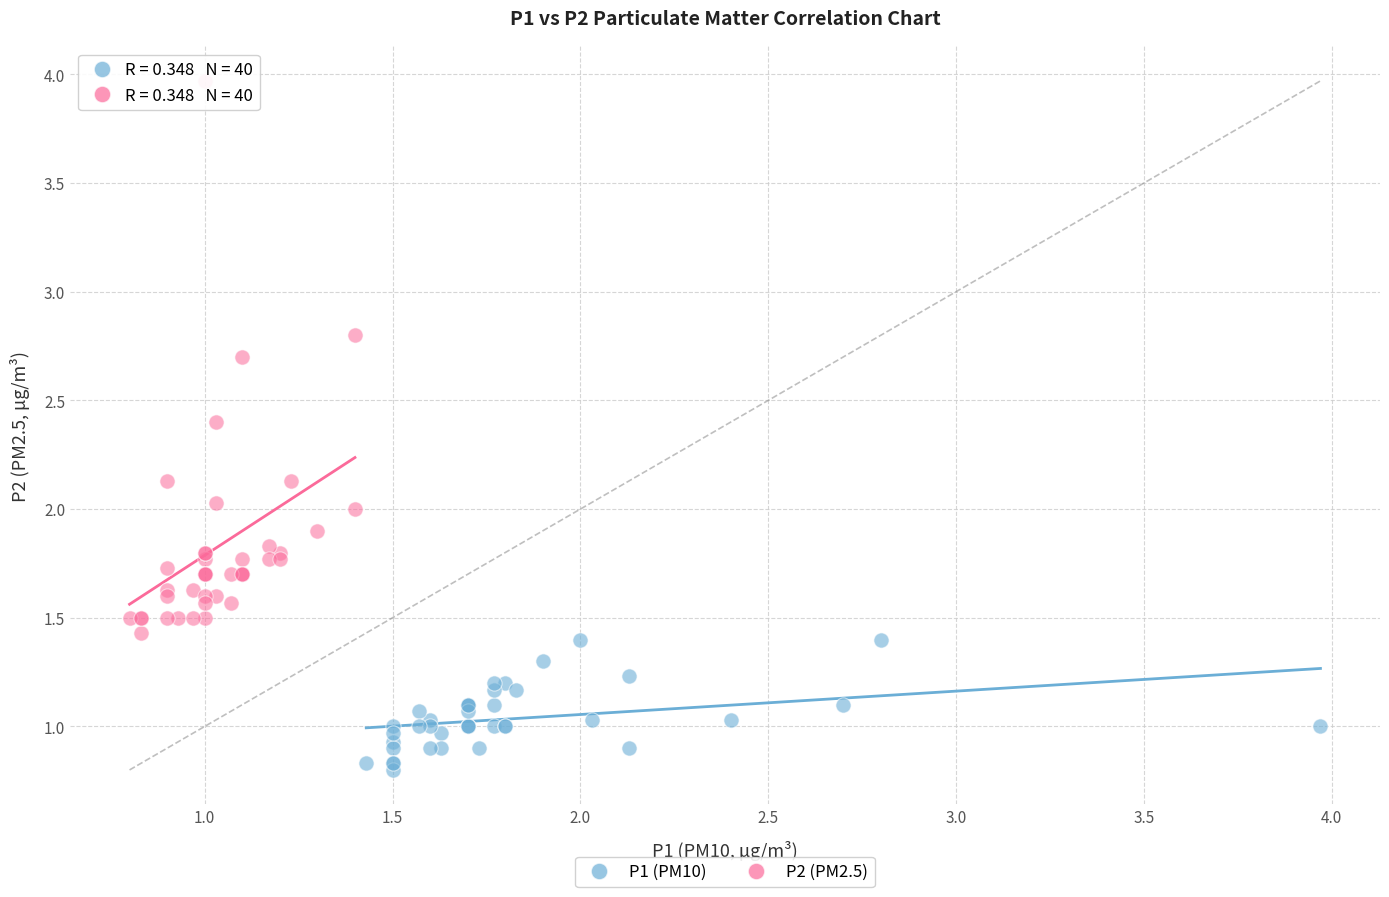

Which series reaches the maximum Y coordinate?

P2 (PM2.5)